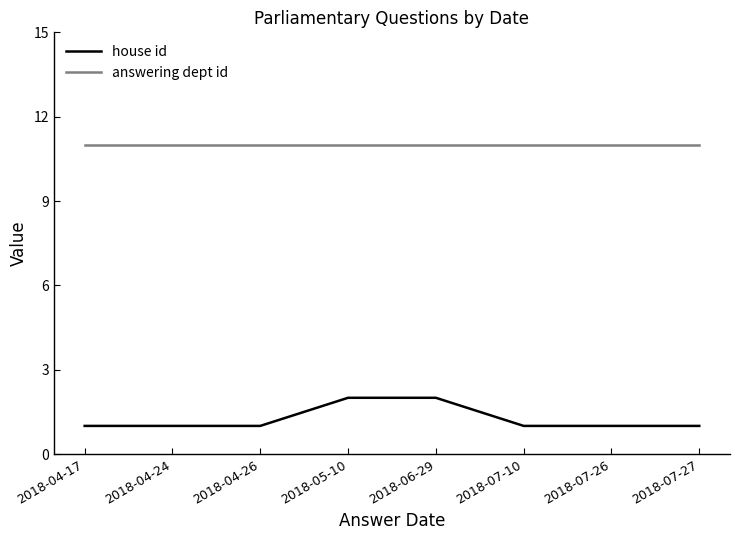

What is the difference between the second highest and minimum values in the house id series?

1